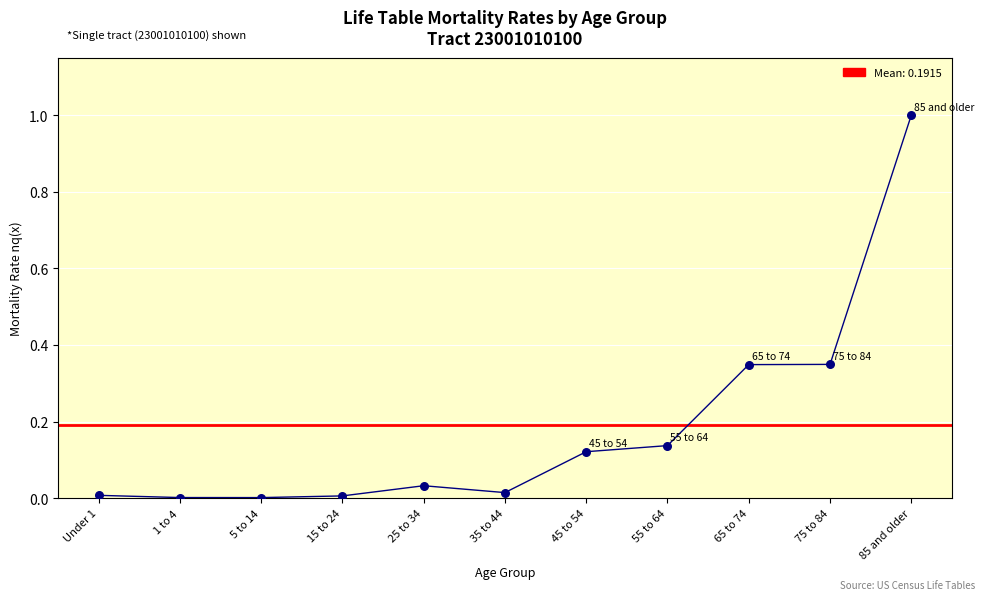

What is the change in value from 25 to 34 to 55 to 64?

+0.1